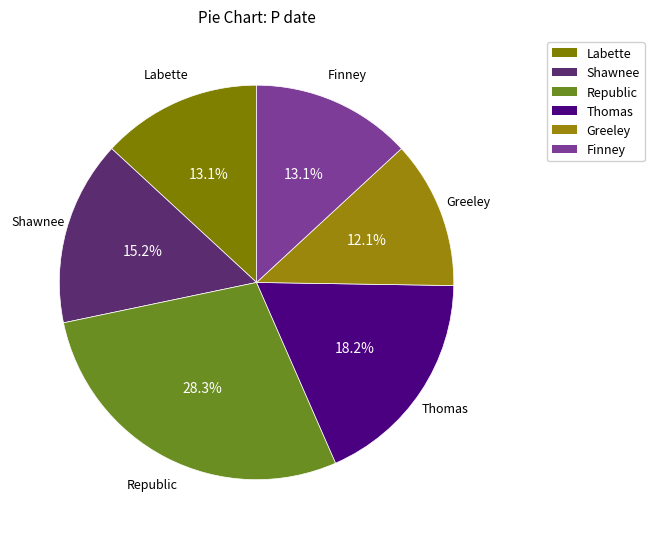

Is it true that Thomas is 31% of the pie?

False